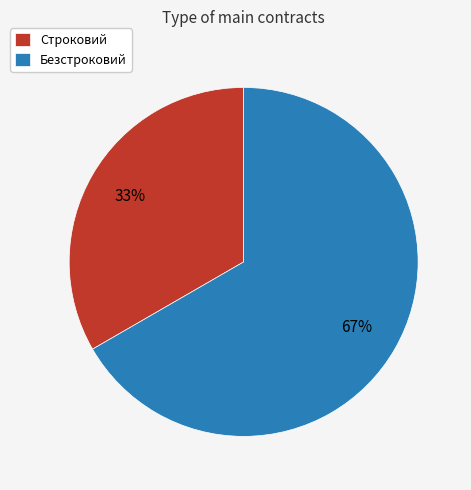

Between Строковий and Безстроковий, which is larger?

Безстроковий